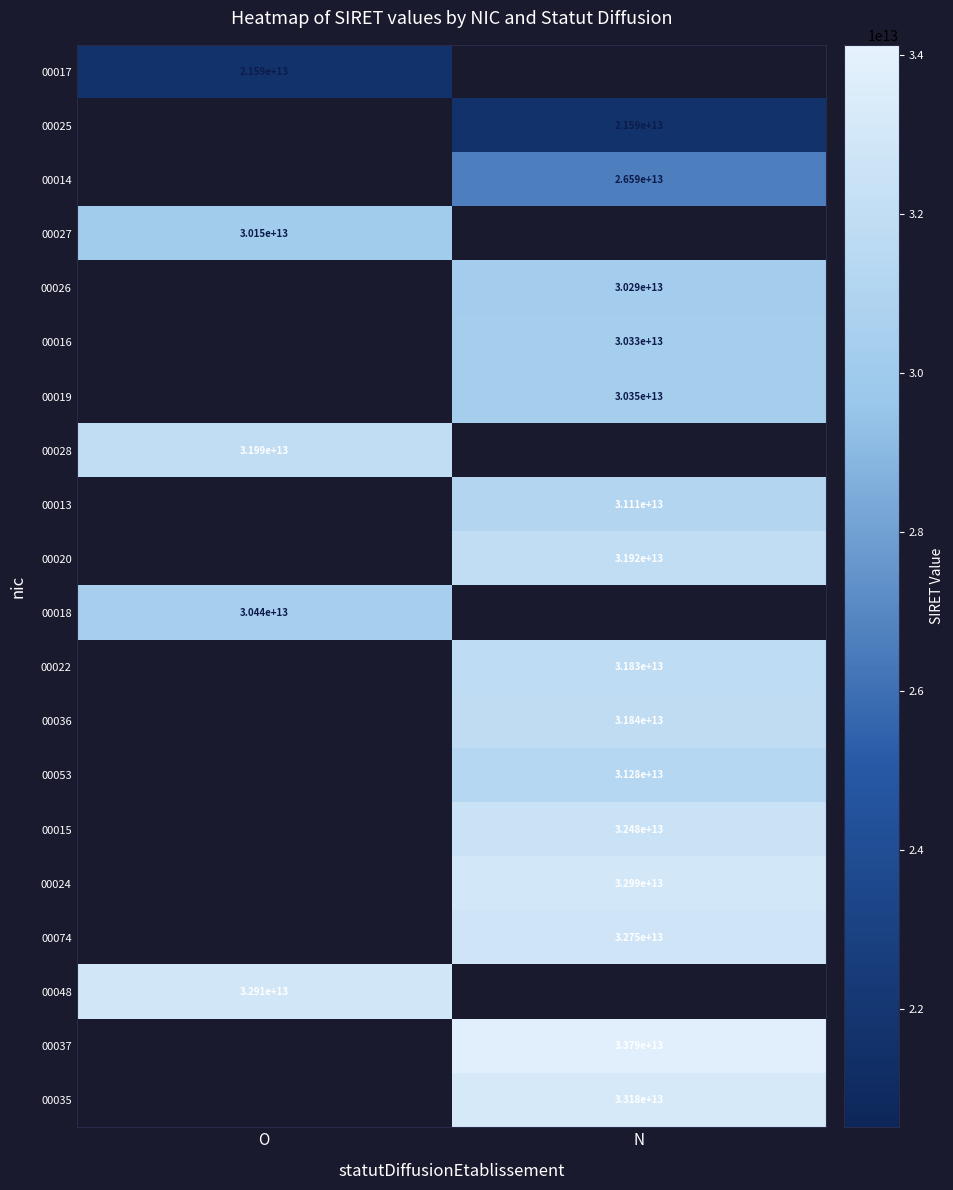

Is it true that 00037 equals 33790000000000 at N?

True